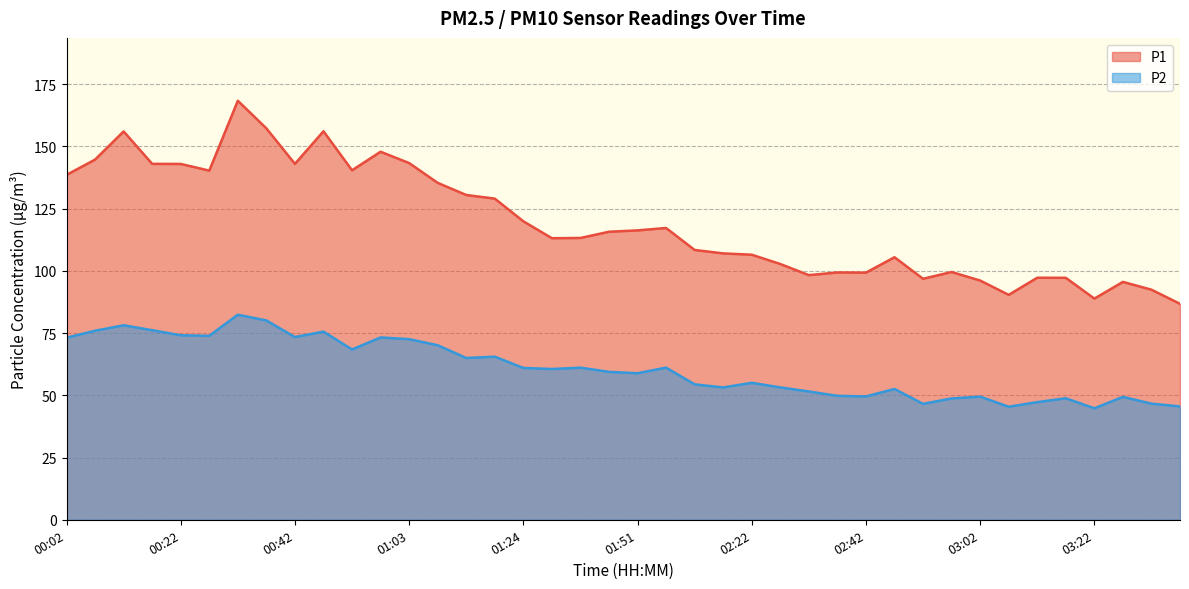

What is the sum of all P2 values?

2430.8